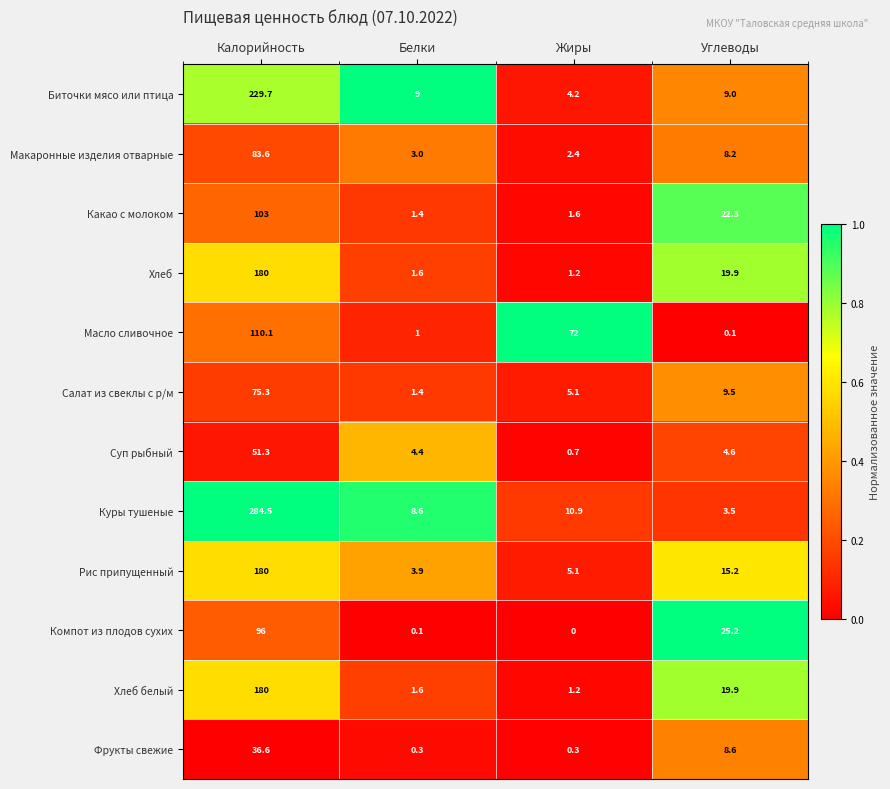

What is the sum of the Куры тушеные values at Белки and Жиры?

19.5